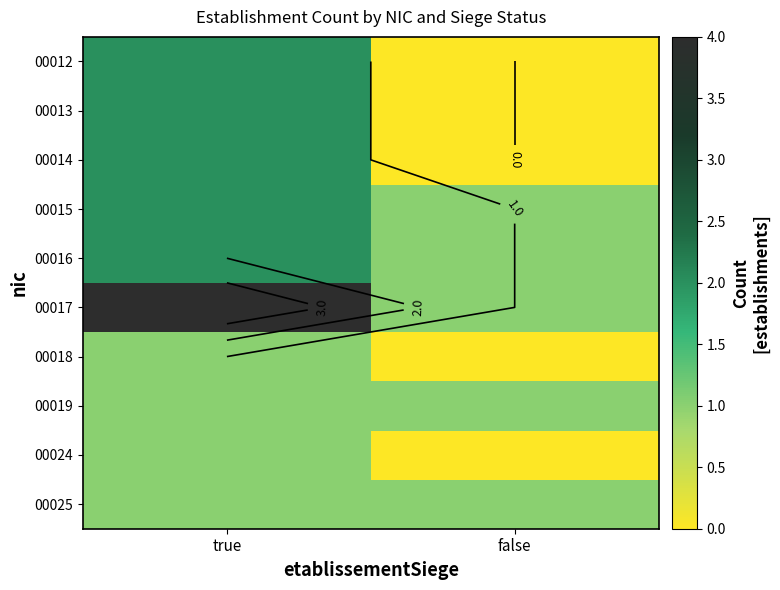

True or false: 00012 has a value of -1 at false.

False